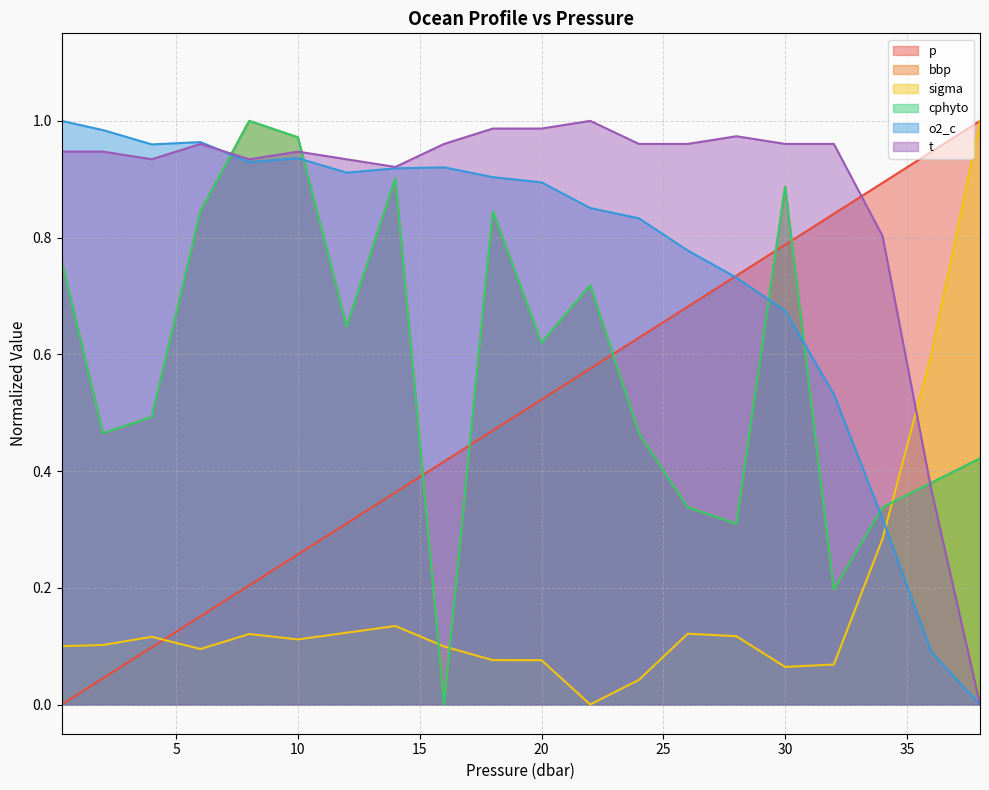

After their last crossing, which series has the higher values: sigma or o2_c?

sigma